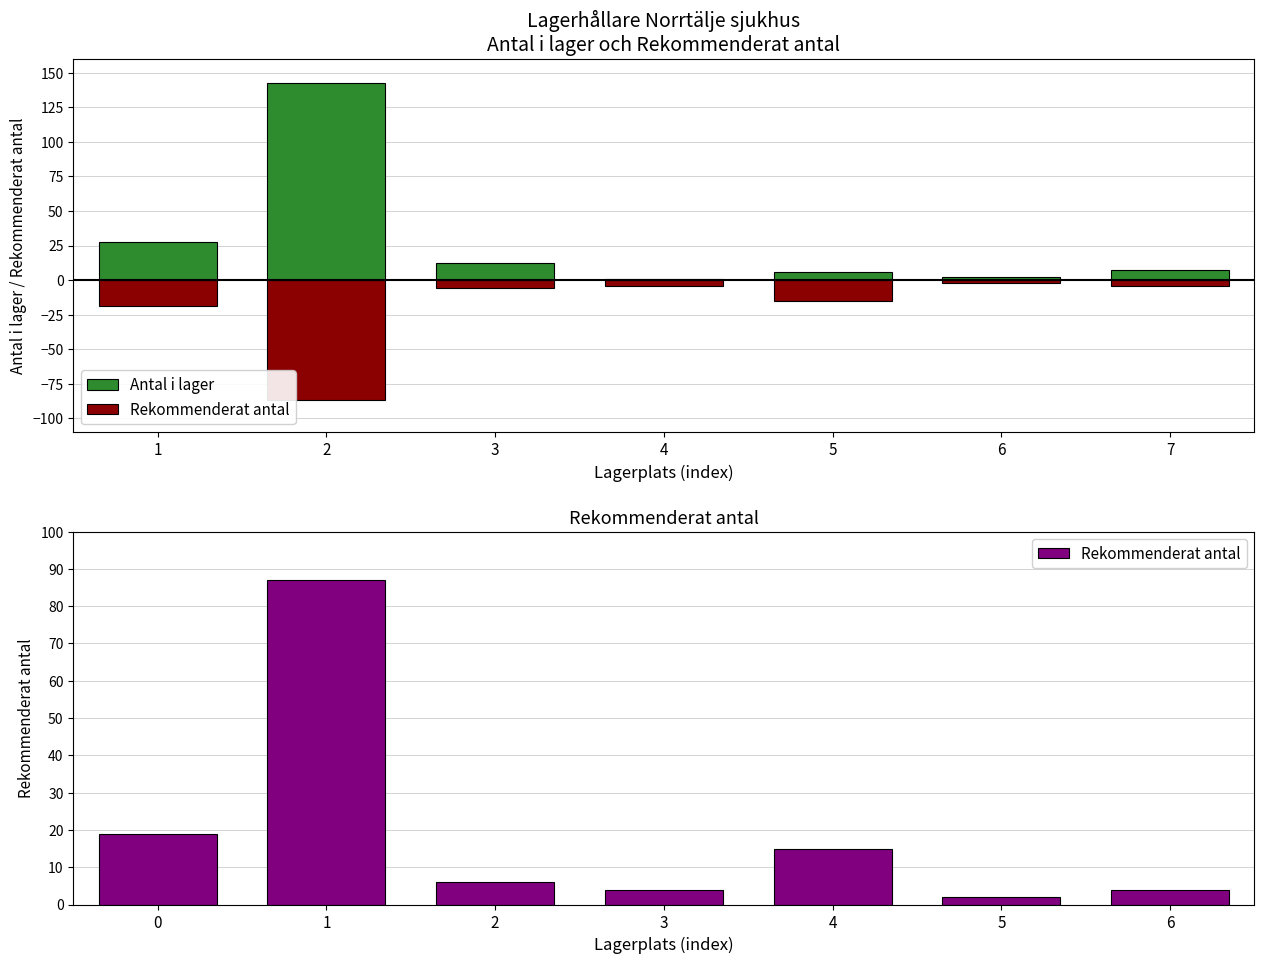

What is the average value of the Antal i lager series?

28.4